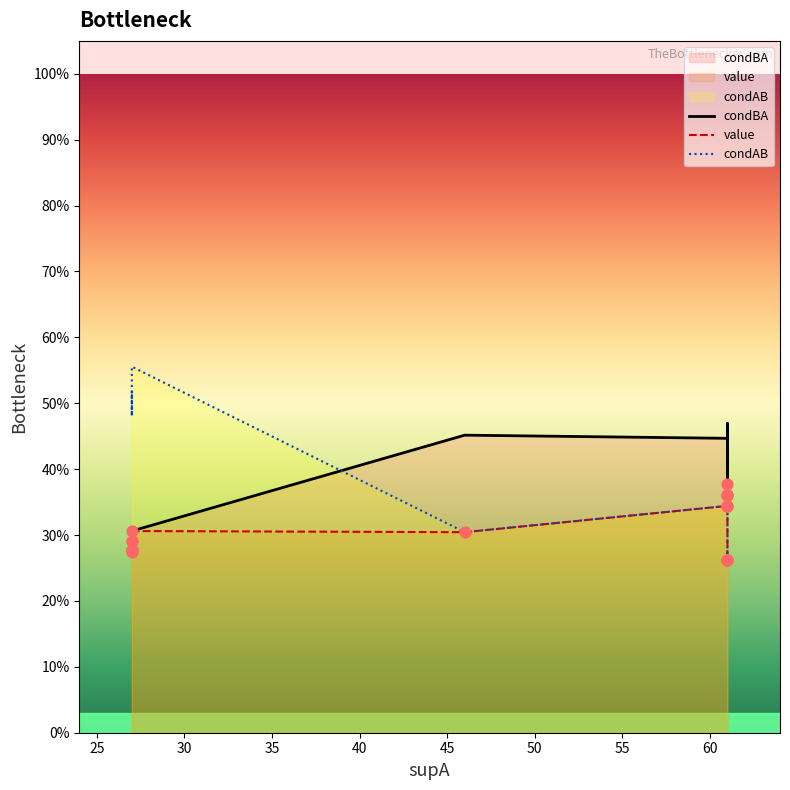

Is the value of condAB at 30 greater than the value of value at 30?

Yes